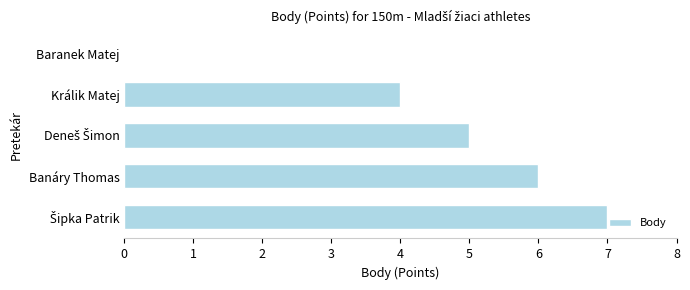

Where is the data nearest to the value 3?

Králik Matej